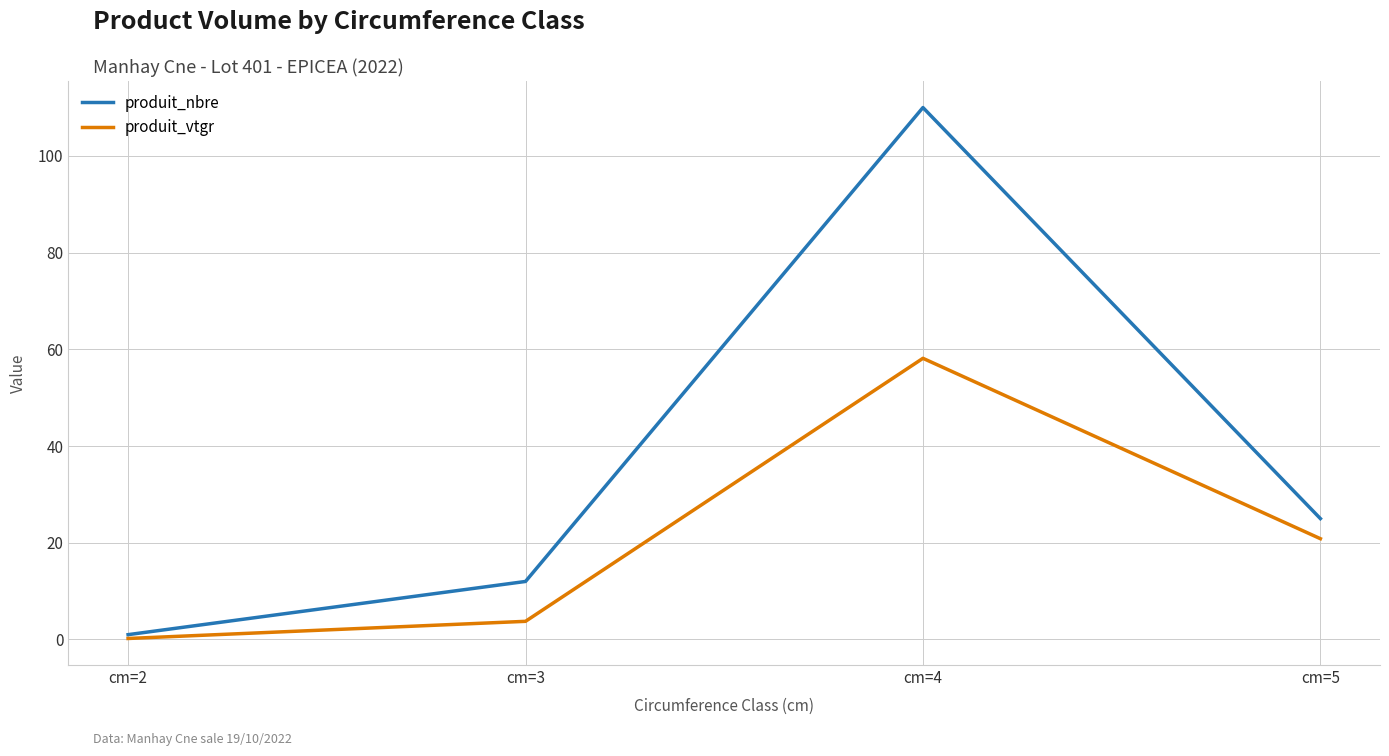

At which category is the sum across all series the highest?

cm=4